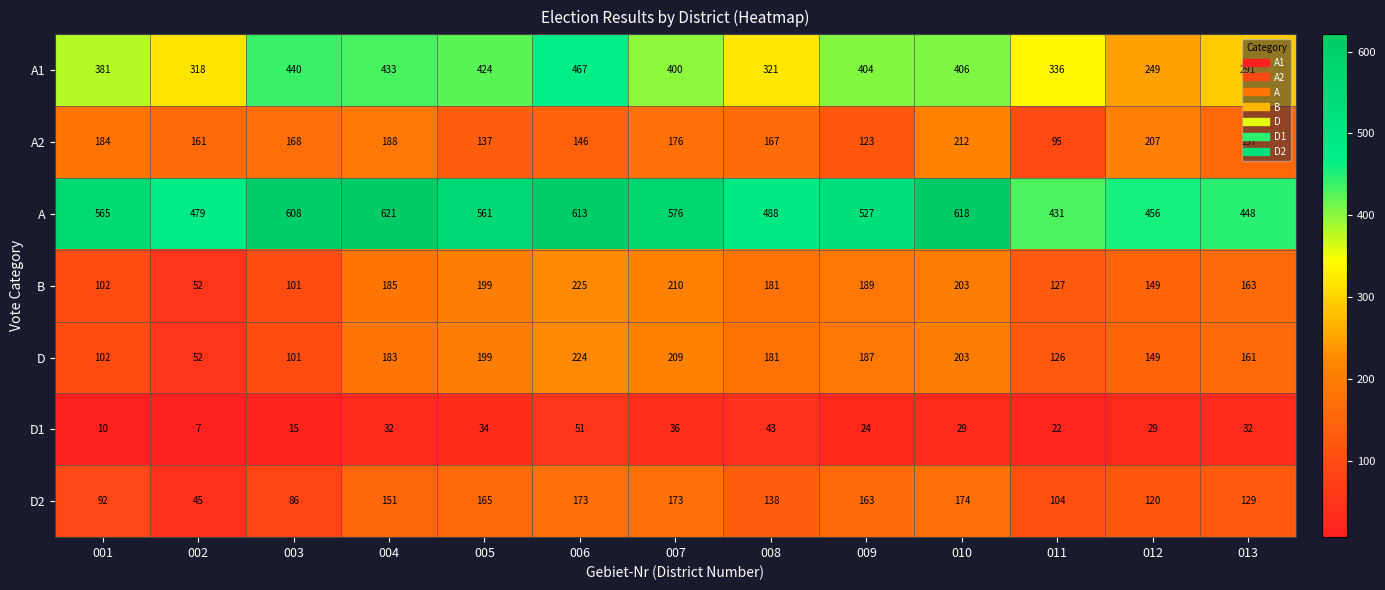

Between 001 and 011, which series saw the biggest shift?

A